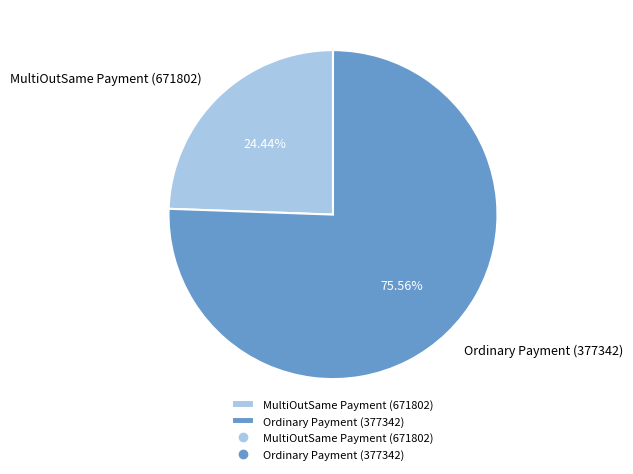

Does any single category account for the majority?

Yes